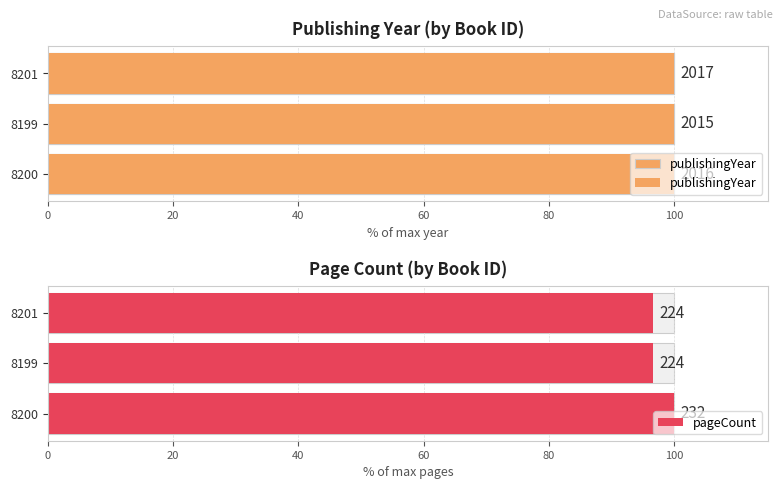

How many bars are there in total?

6